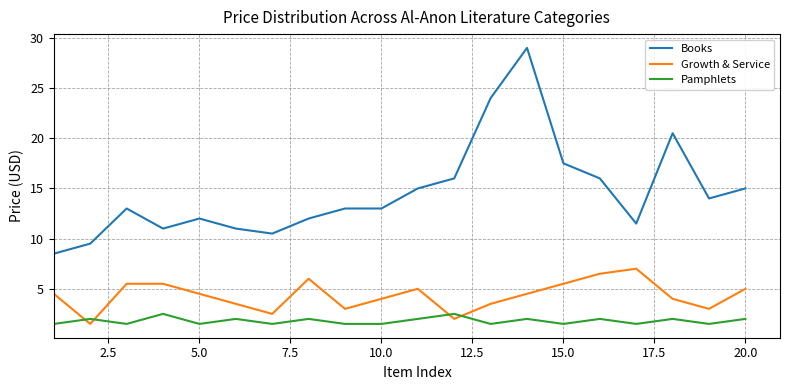

Which series has the largest total across all categories?

Books